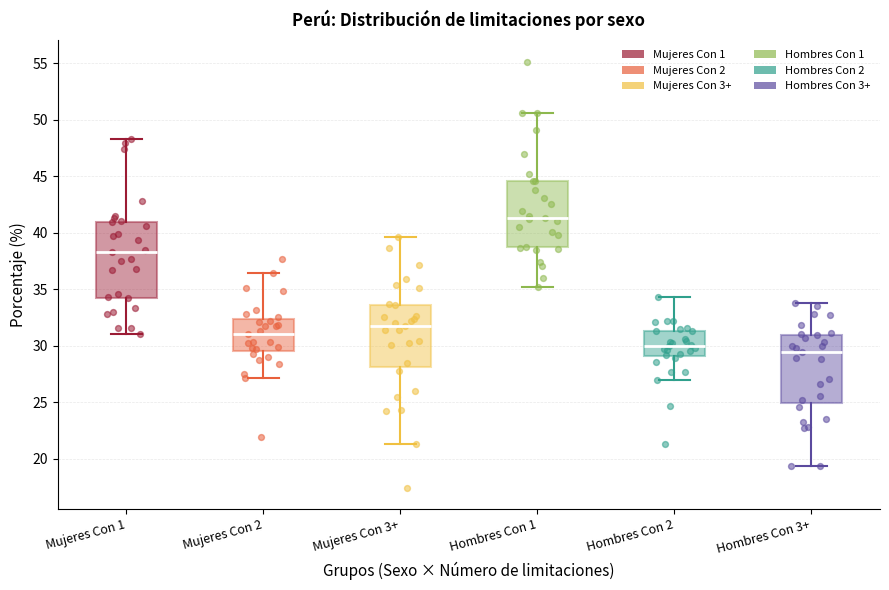

Which box is the tallest, from its lower edge to its upper edge?

Mujeres Con 1